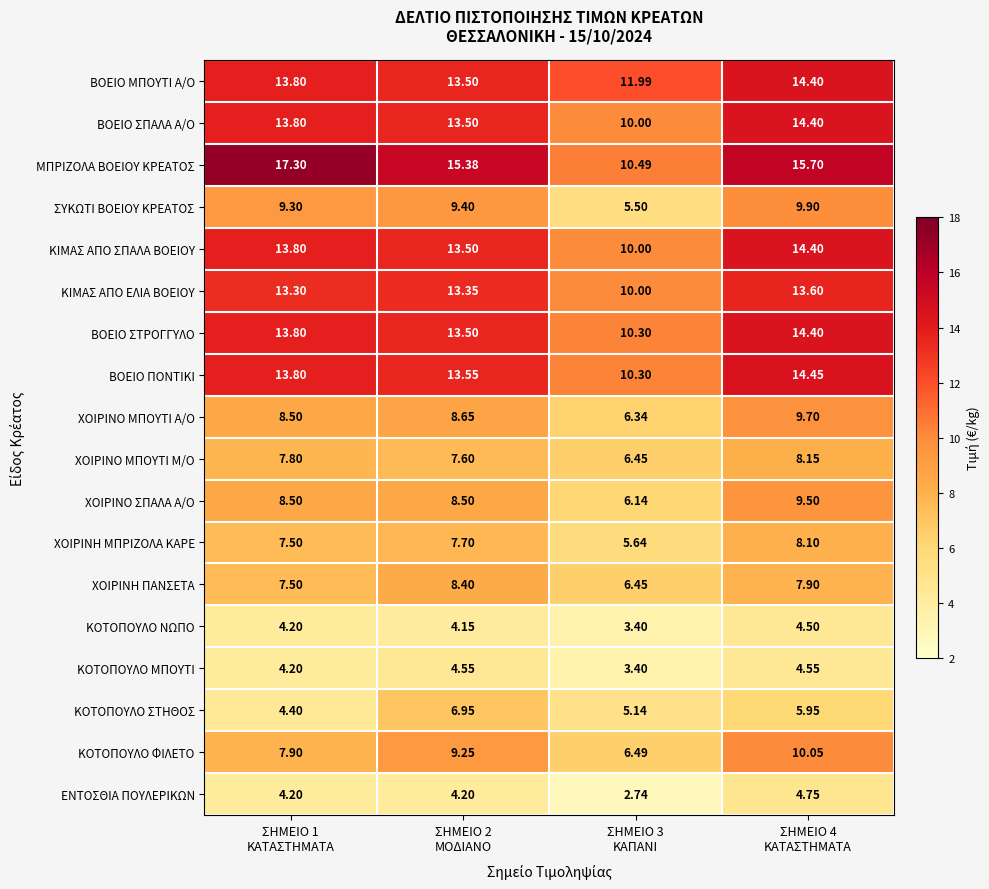

Which series has the largest total across all categories?

ΜΠΡΙΖΟΛΑ ΒΟΕΙΟΥ ΚΡΕΑΤΟΣ